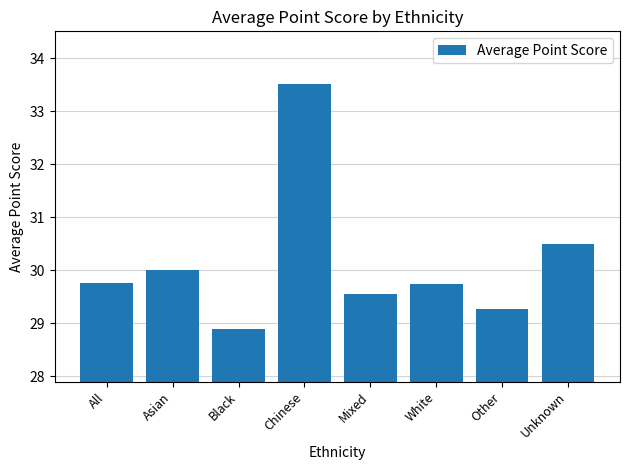

At which category does the chart reach its peak across all series?

Chinese